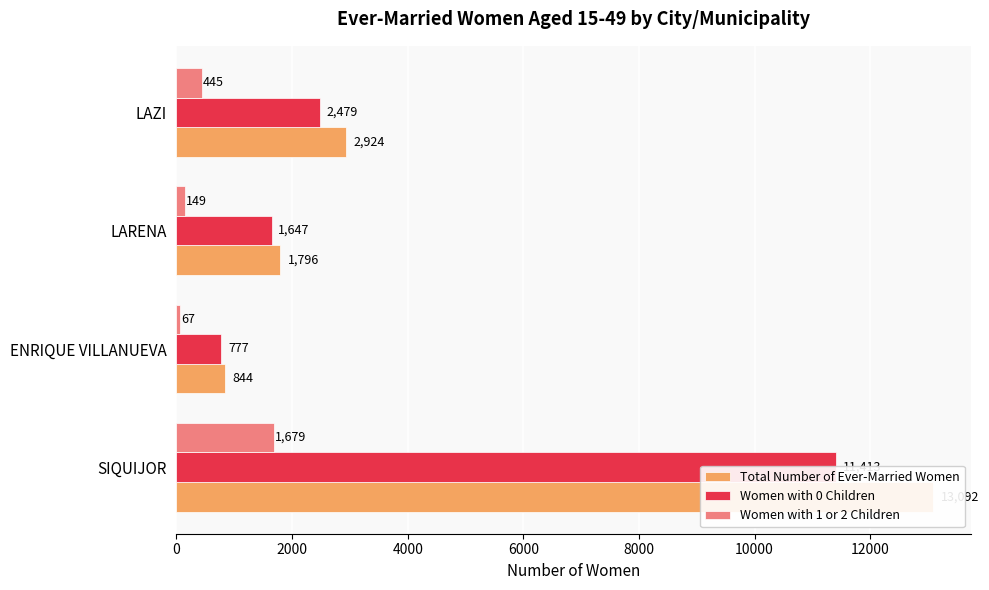

How many data points in Women with 0 Children are above 2479?

1